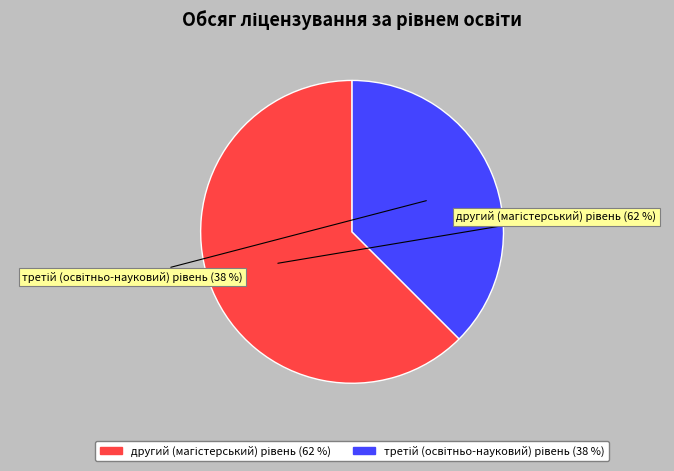

Is there any slice that represents more than half of the pie?

Yes